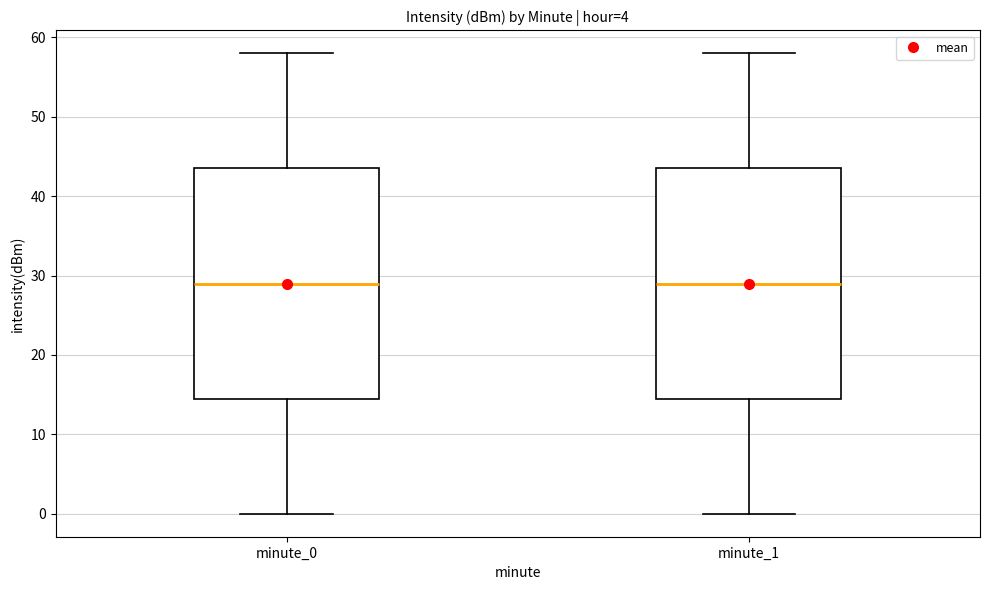

Where is the lower edge of the box for minute_1 on the y-axis? The values are not printed on the chart, so give them approximately, as read against the axis.

15